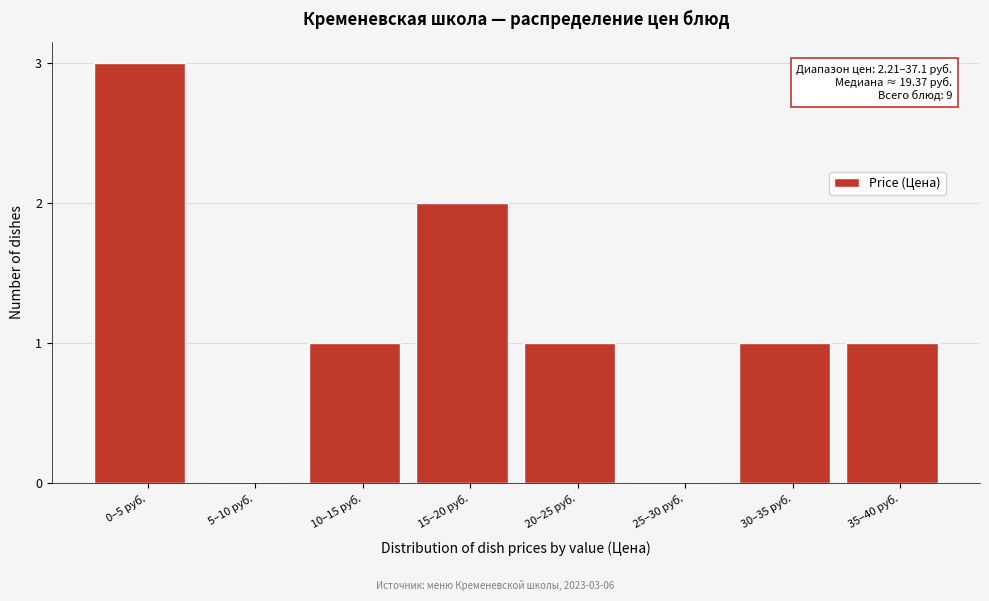

Reading left to right, list all the values displayed in this chart.

0–5 руб.=3	5–10 руб.=0	10–15 руб.=1	15–20 руб.=2	20–25 руб.=1	25–30 руб.=0	30–35 руб.=1	35–40 руб.=1